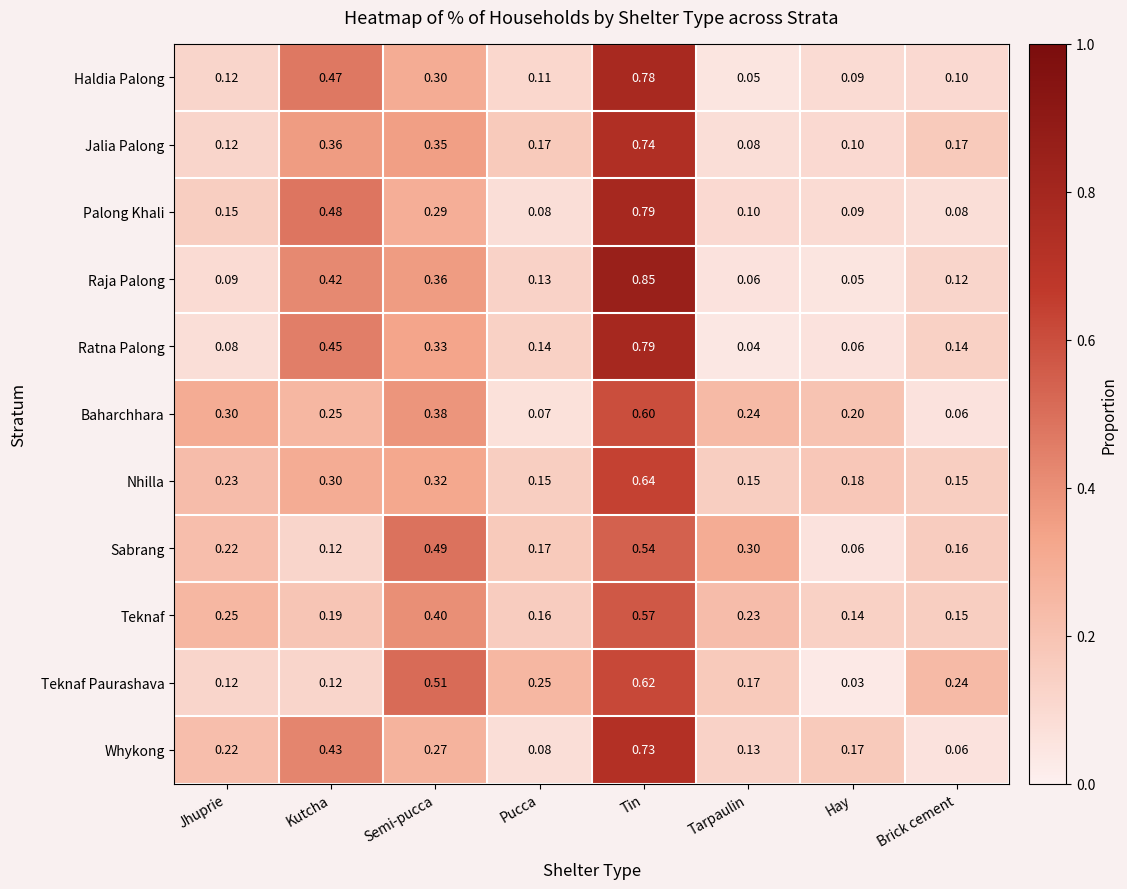

Rank the categories by Whykong value from lowest to highest.

Brick cement, Pucca, Tarpaulin, Hay, Jhuprie, Semi-pucca, Kutcha, Tin